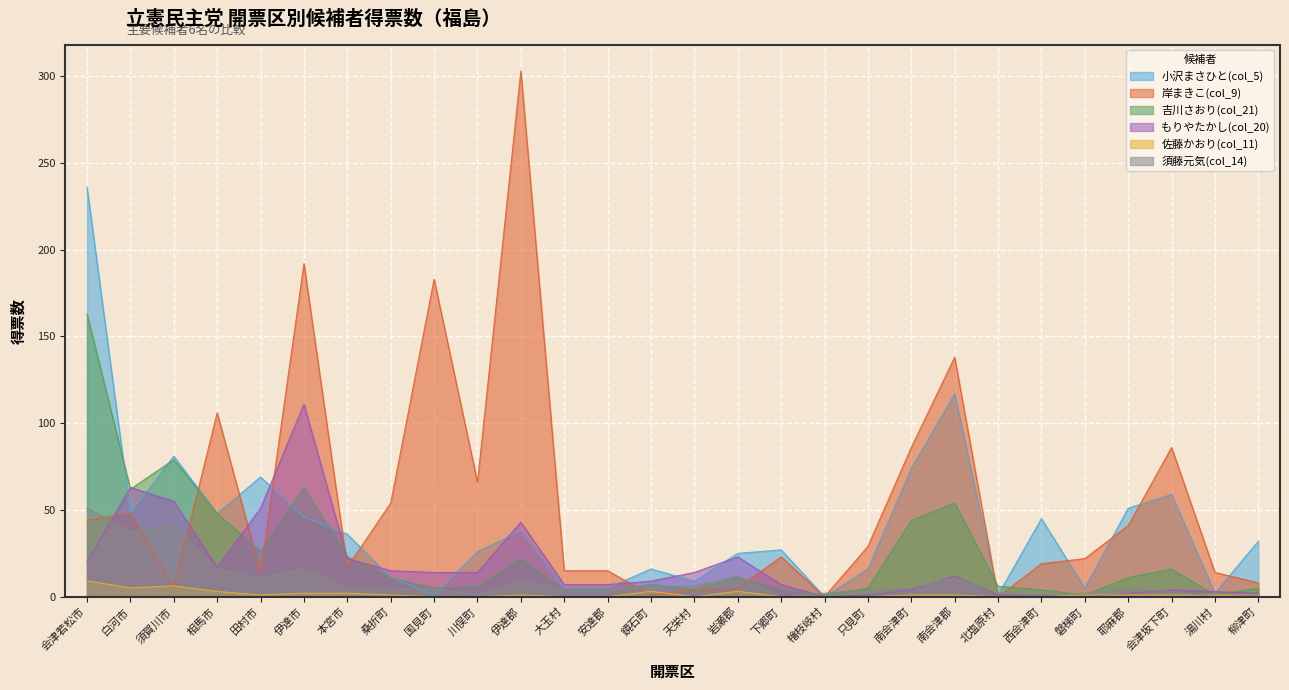

Which category has the highest value in the 吉川さおり(col_21) series?

会津若松市